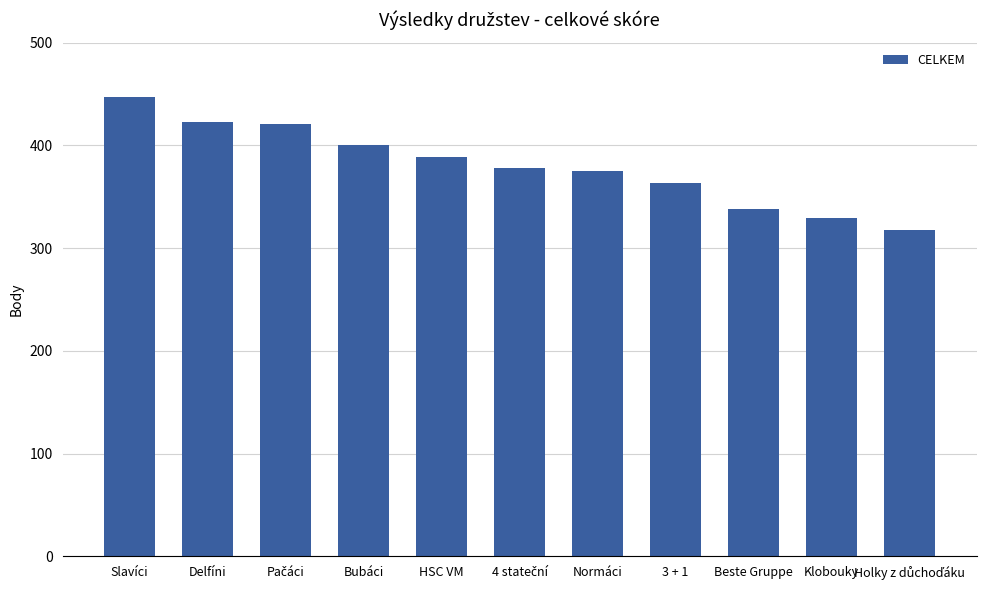

What is the change in value from Slavíci to HSC VM?

-58